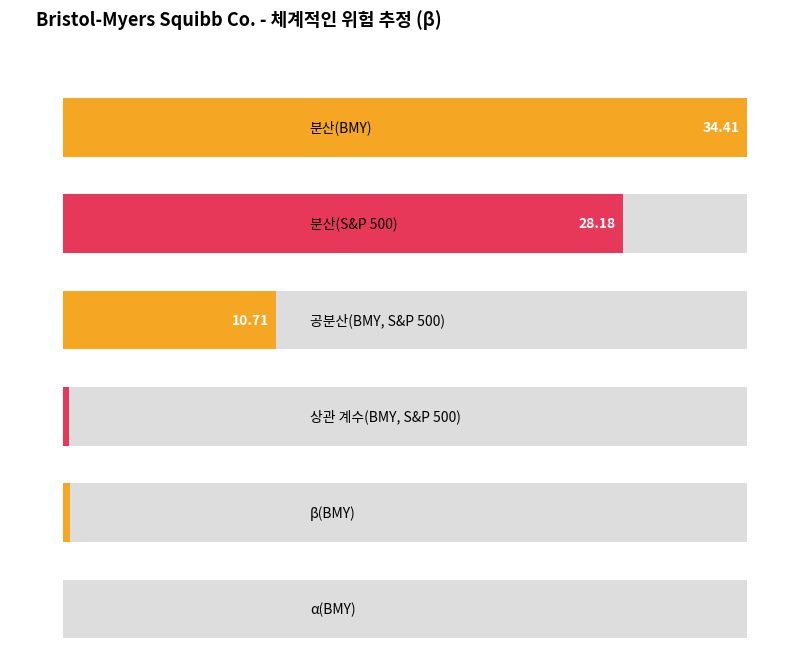

List the labels in order of value, smallest first.

α(BMY), 상관 계수(BMY, S&P 500), β(BMY), 공분산(BMY, S&P 500), 분산(S&P 500), 분산(BMY)